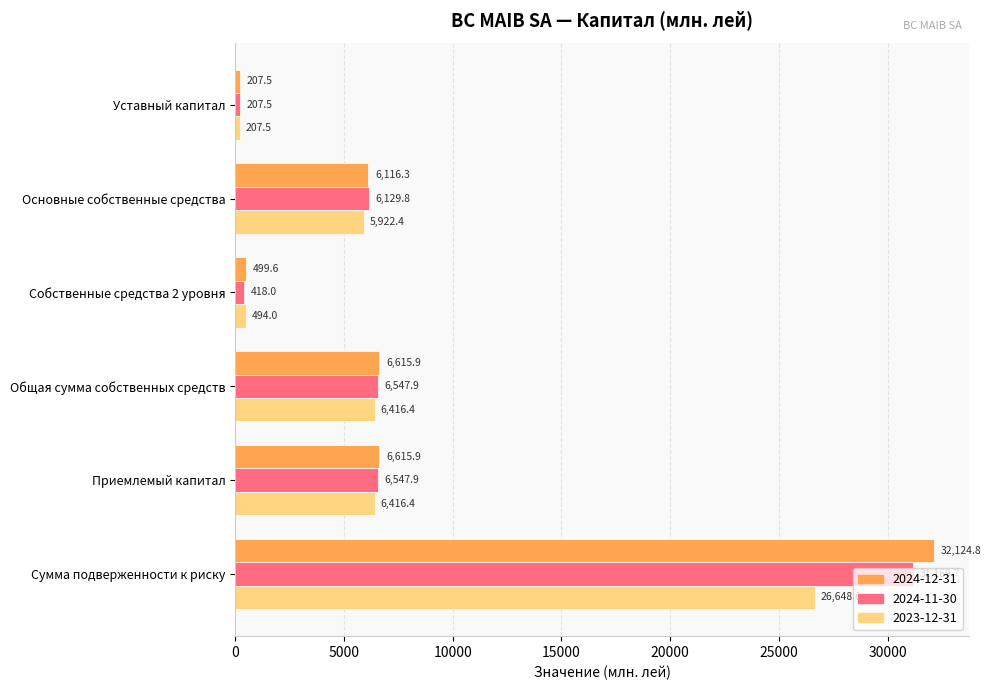

Which series has the largest total across all categories?

2024-12-31